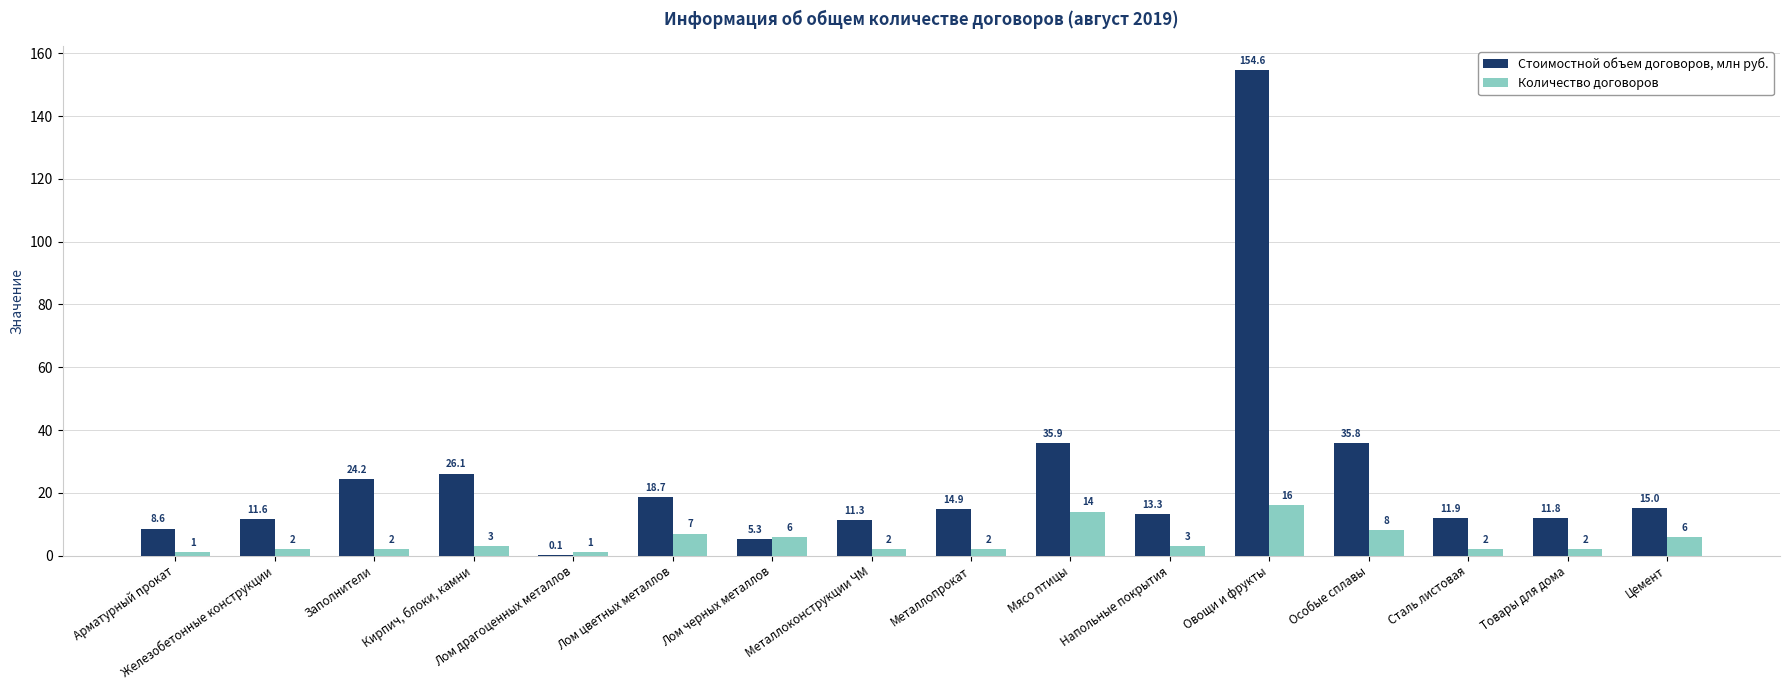

What is the sum of the Количество договоров values at Металлоконструкции ЧМ and Напольные покрытия?

5.0